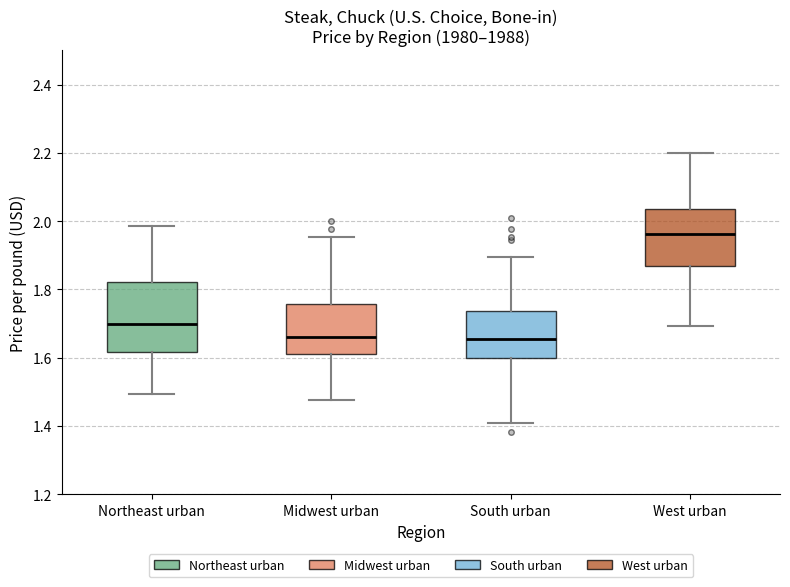

Reading left to right, read every box against the y-axis: the position of its median line, the range the box covers, and the ends of its whiskers. The values are not printed on the chart, so give them approximately, as read against the axis.

Northeast urban: median 1.70, box 1.62 to 1.82, whiskers 1.50 to 1.98
Midwest urban: median 1.66, box 1.62 to 1.76, whiskers 1.48 to 1.96
South urban: median 1.66, box 1.60 to 1.74, whiskers 1.40 to 1.90
West urban: median 1.96, box 1.86 to 2.04, whiskers 1.70 to 2.20